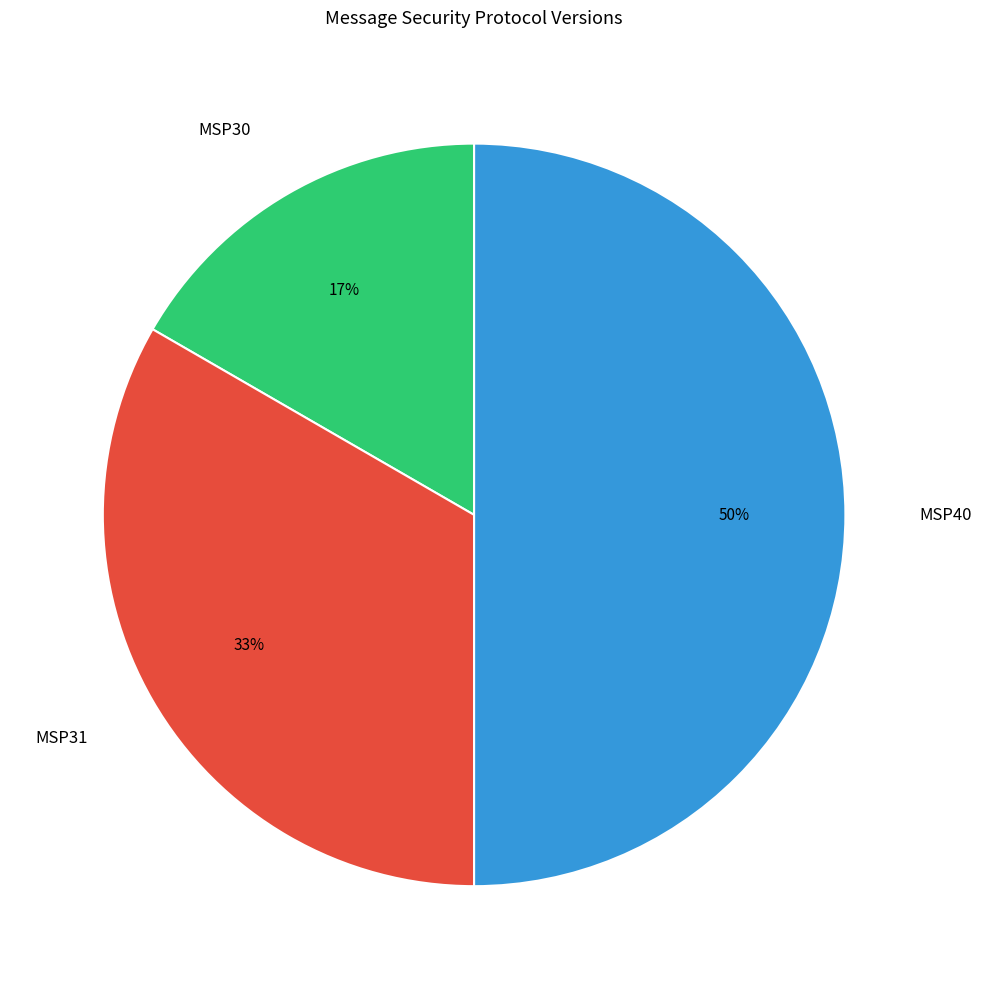

Which has a higher value, MSP31 or MSP40?

MSP40